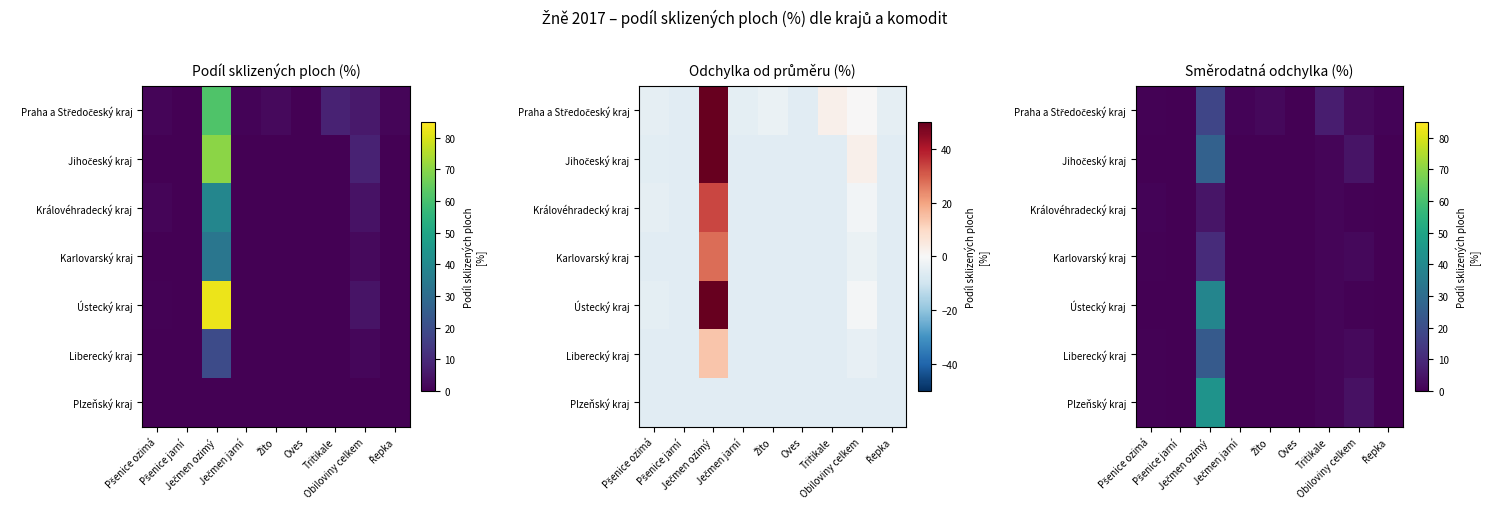

The value of Karlovarský kraj at Obiloviny celkem is 1.7. True or false?

True